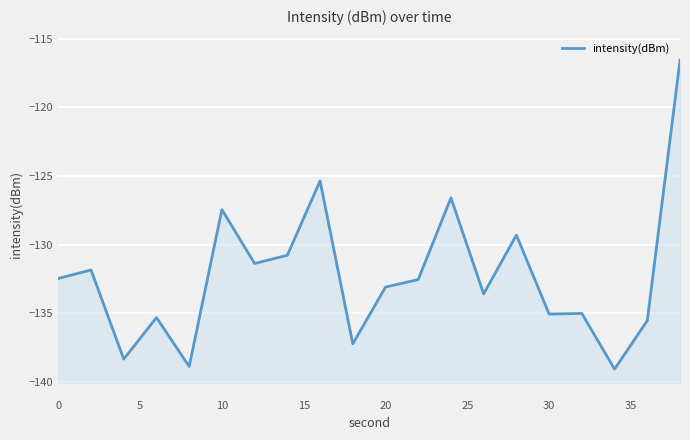

Count the number of categories in the chart.

20